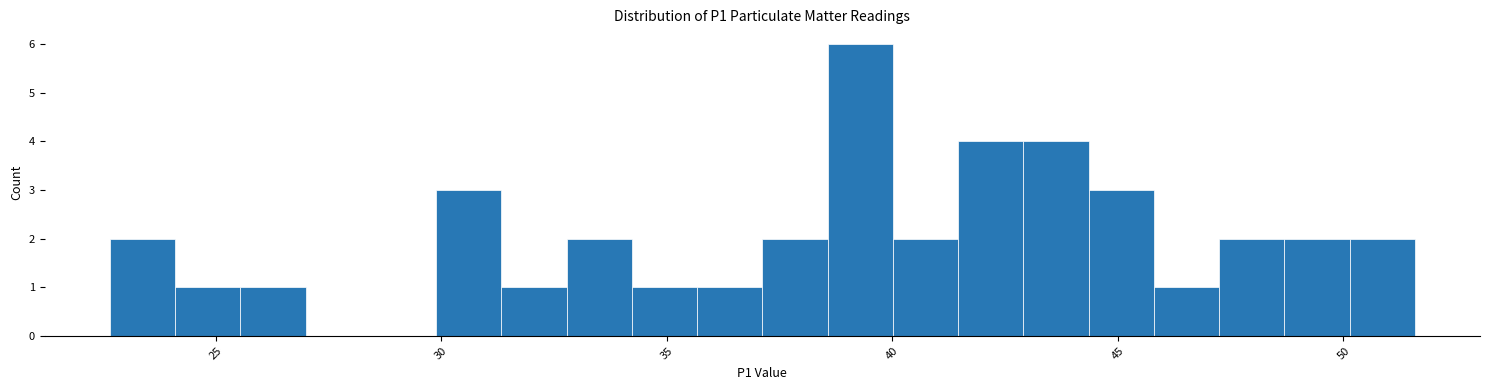

Around what value on the x-axis is the tallest bar? Give the approximate position of its centre, as read against the axis.

39.5